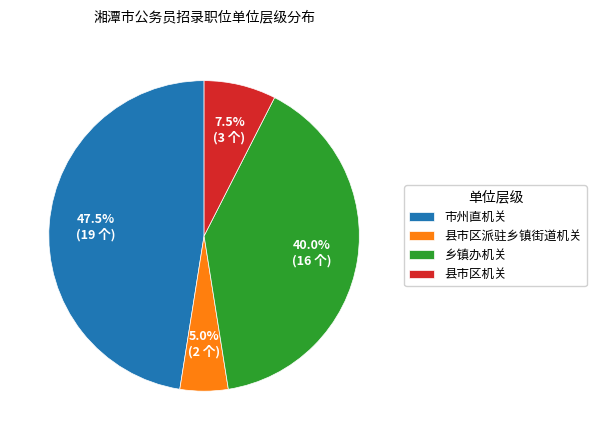

What is the largest slice in the pie chart?

市州直机关